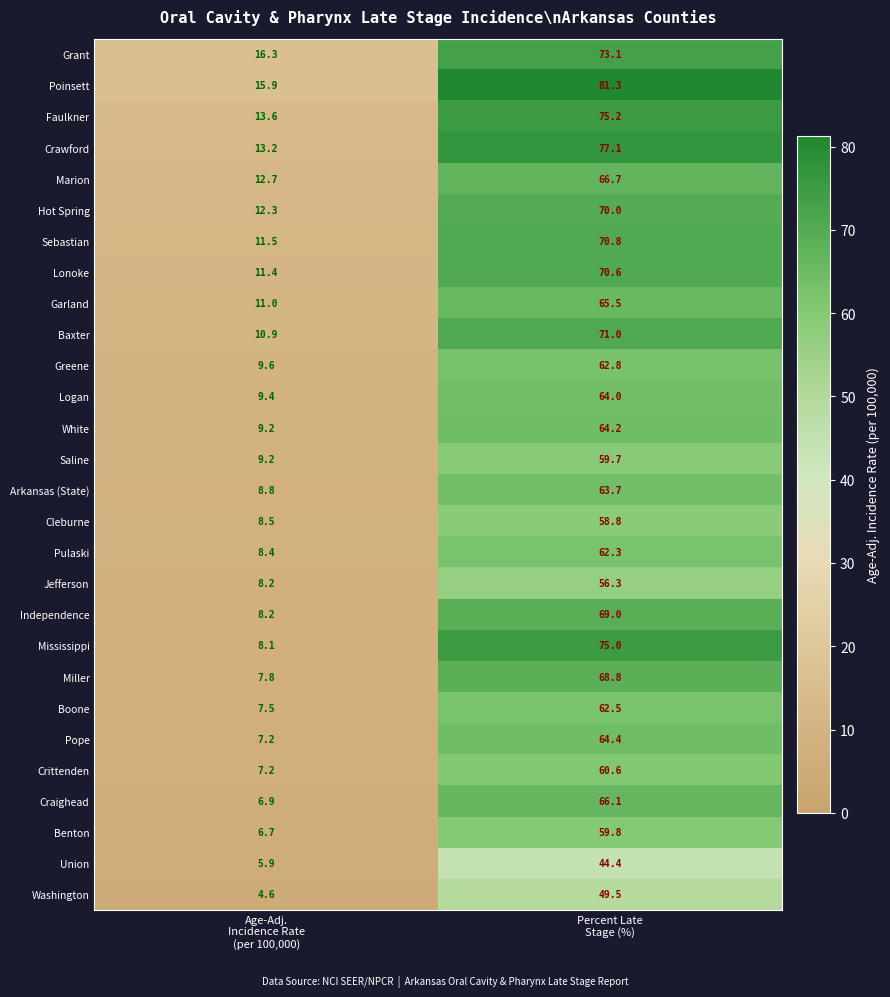

At how many categories does at least one series exceed 72?

1